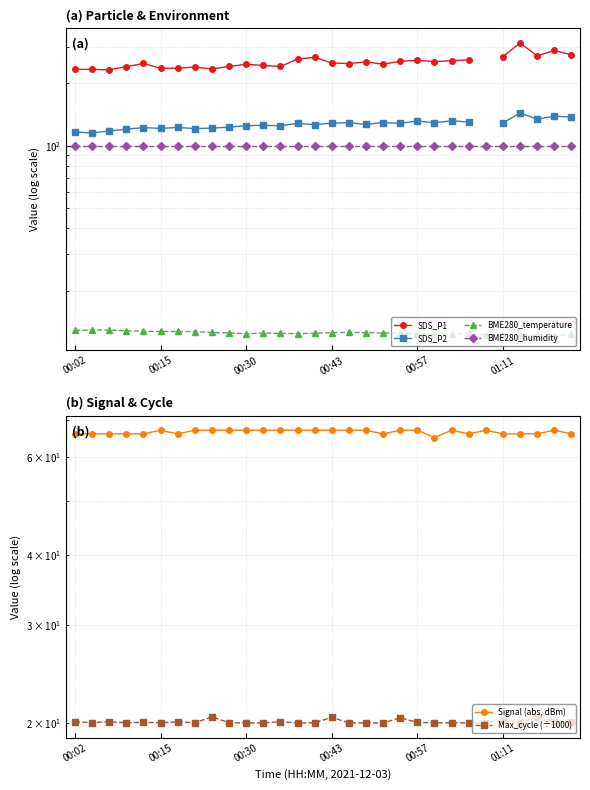

At which category is the sum across all series the highest?

26